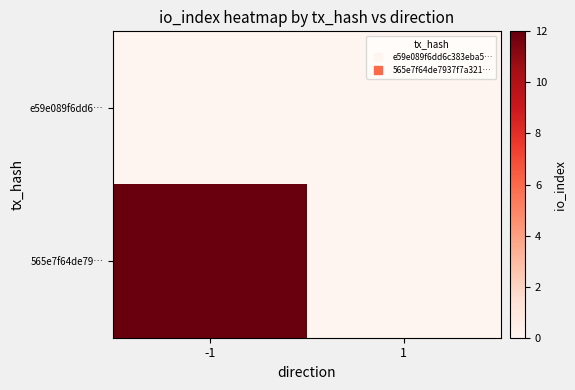

At how many categories does at least one series exceed 11?

1